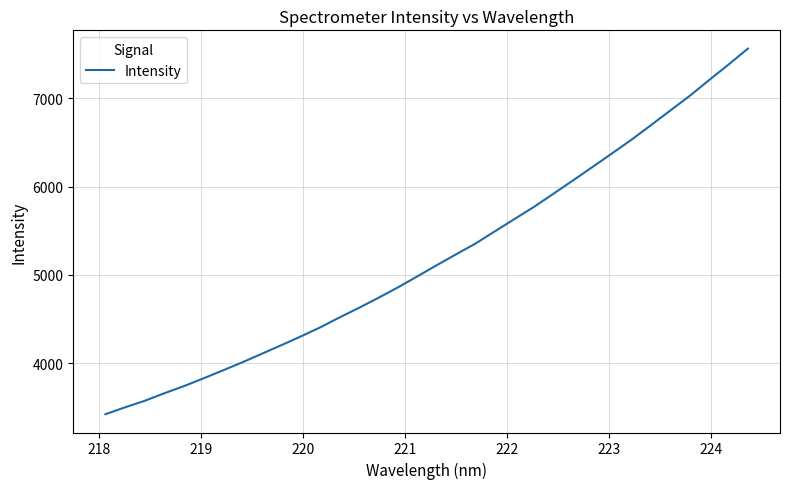

What is the maximum value shown in the chart?

7565.2